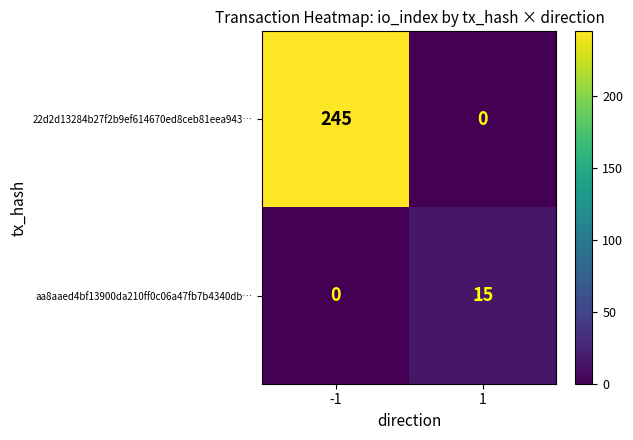

How many data points does each series have?

2